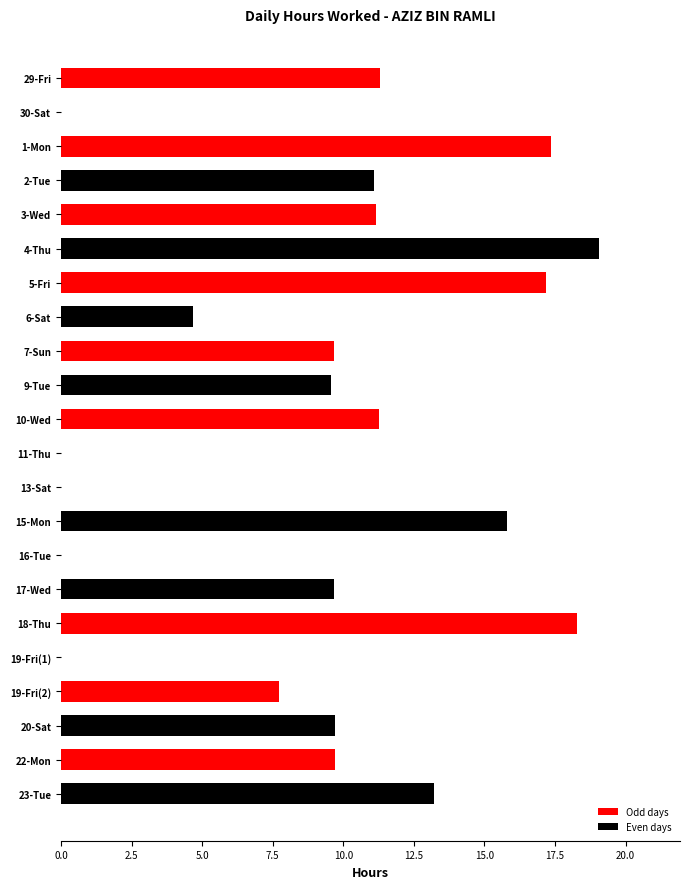

What is the change in value from 9-Tue to 19-Fri(1)?

-9.6